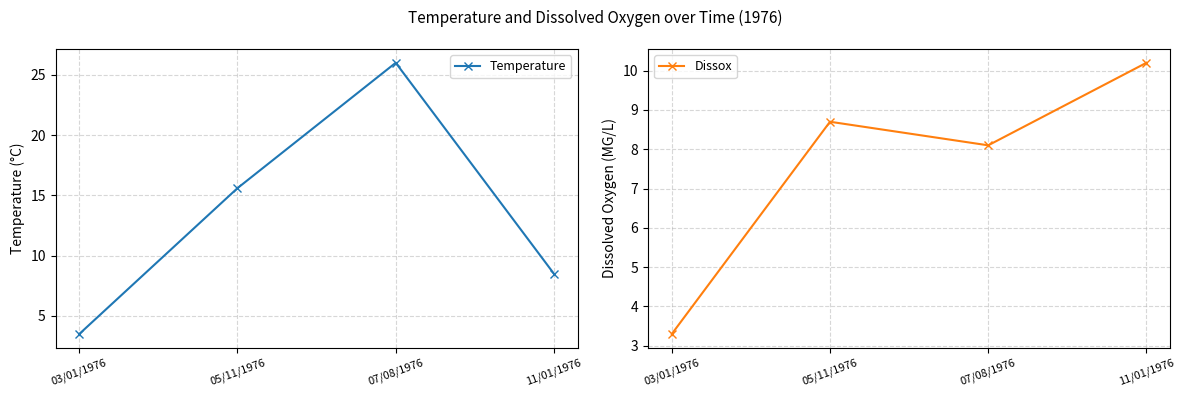

What position from the right is 03/01/1976?

4